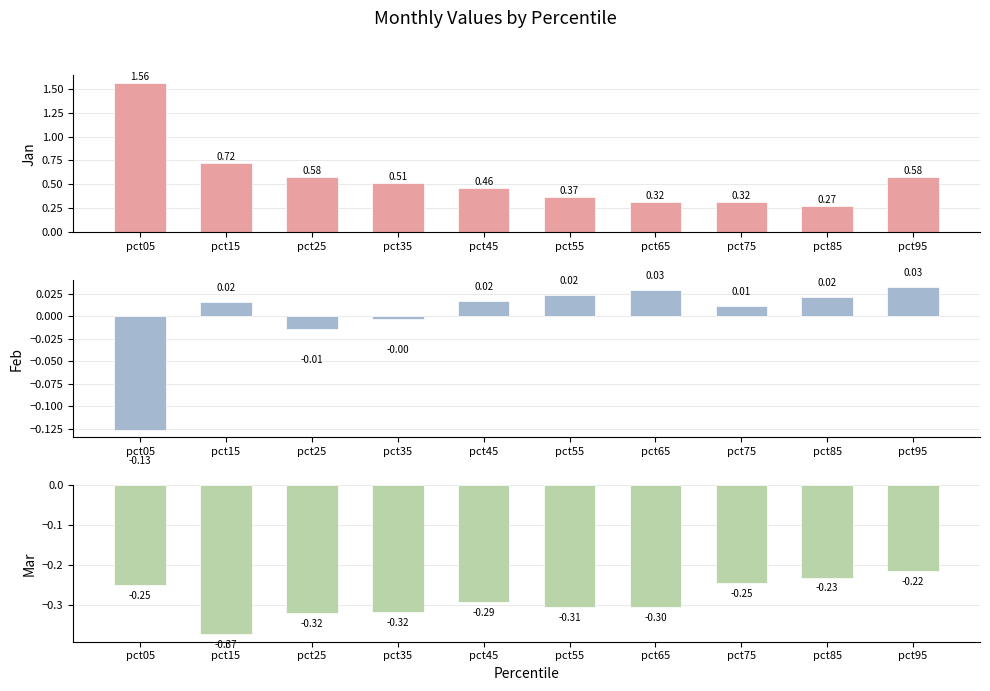

Read the Feb value at pct05.

-0.1